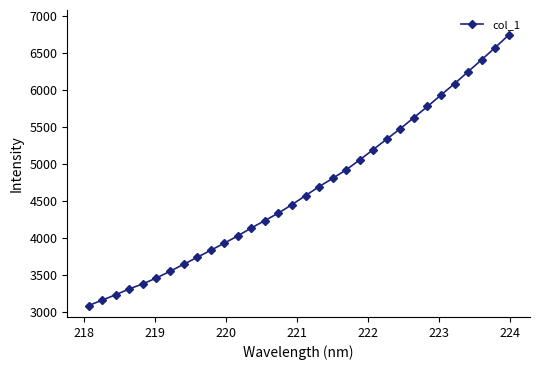

True or false: the data has more than 1 interior local peaks.

False